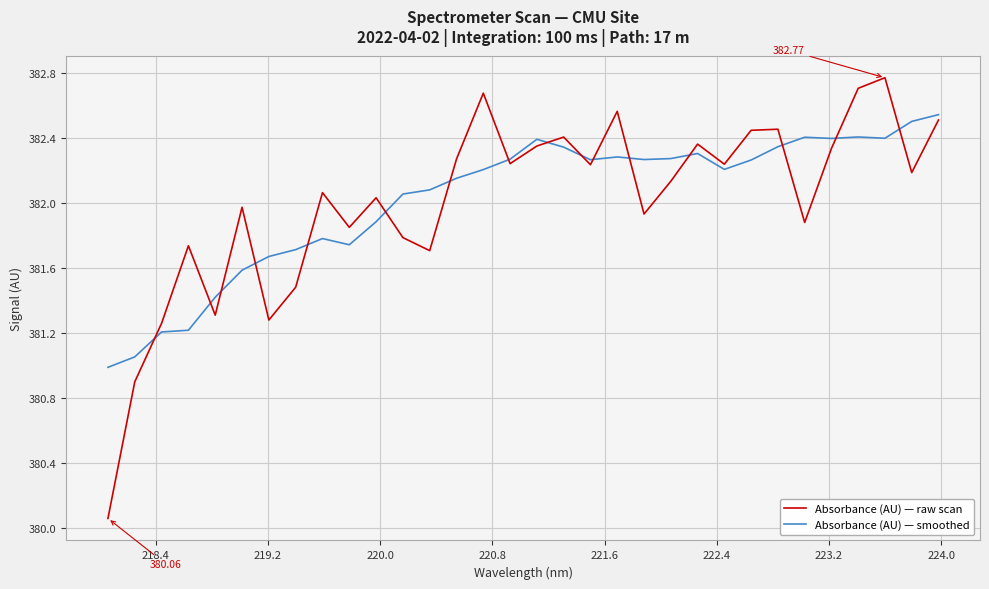

Which series has the widest spread of values?

Absorbance (AU) — raw scan